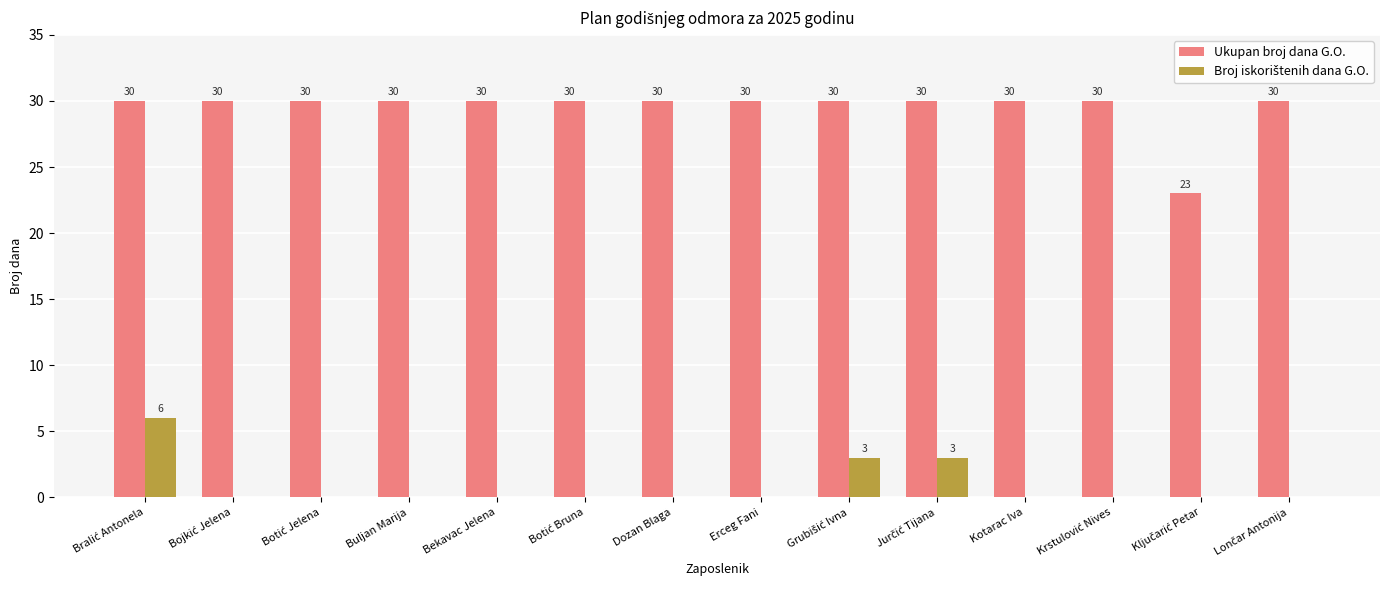

True or false: Ukupan broj dana G.O. has a value of 30 at Erceg Fani.

True